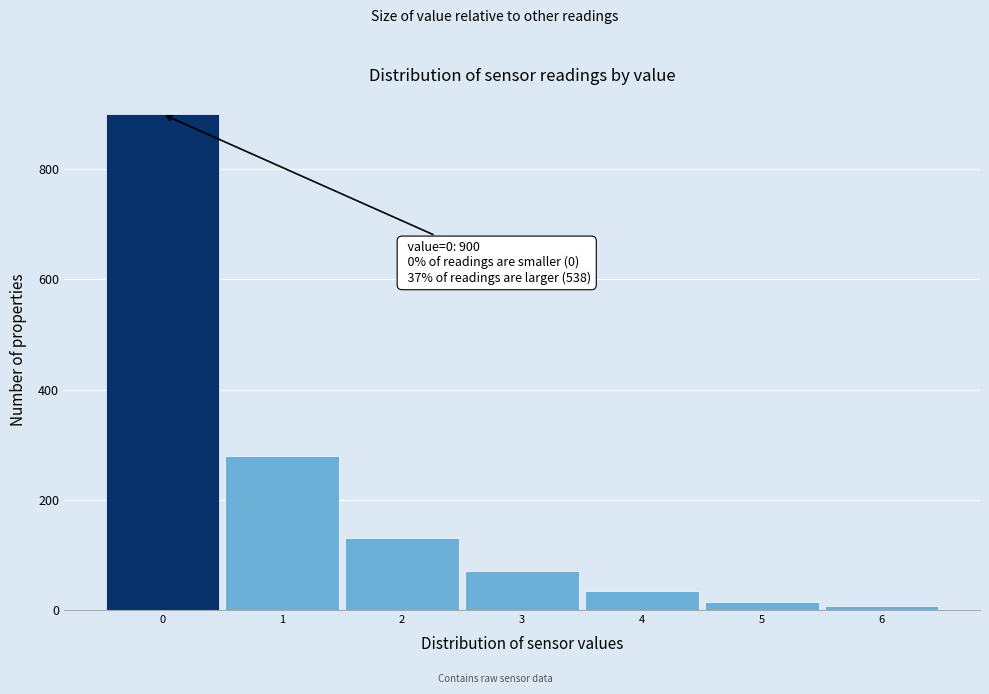

Which range on the x-axis has the tallest bar?

-0.5 to 0.5